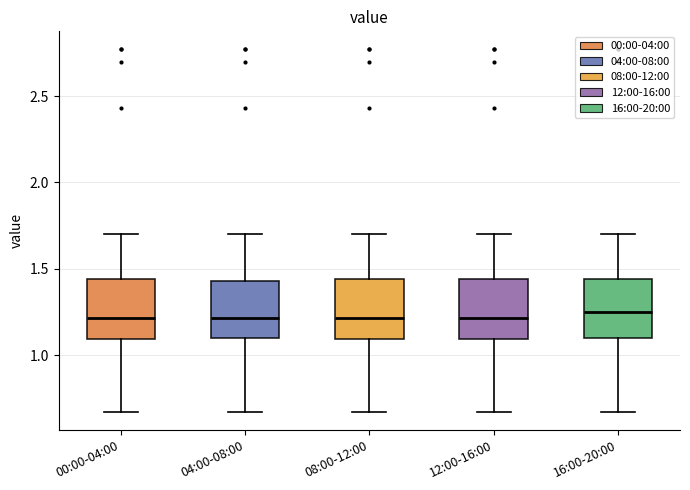

Where does the lower whisker of the box for 00:00-04:00 end on the y-axis? The values are not printed on the chart, so give them approximately, as read against the axis.

0.65